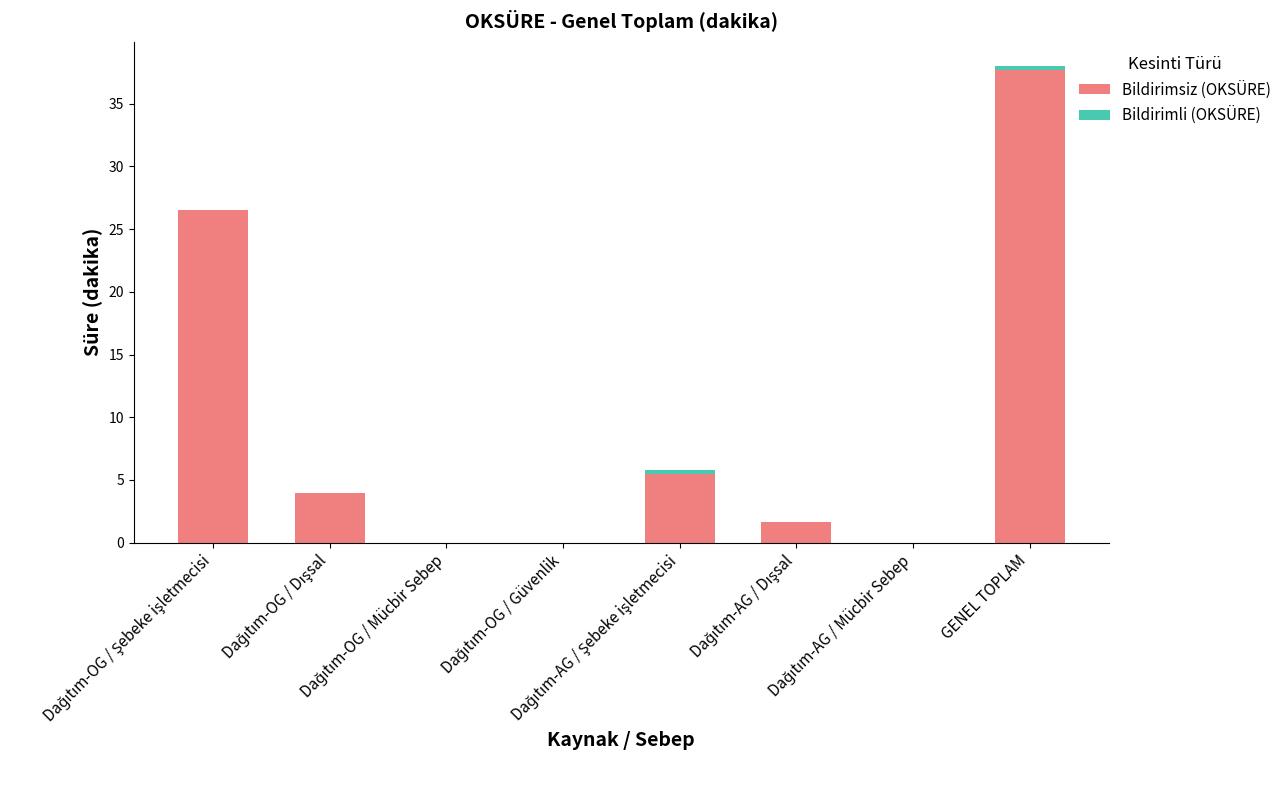

What is the sum of all Bildirimsiz (OKSÜRE) values?

75.4